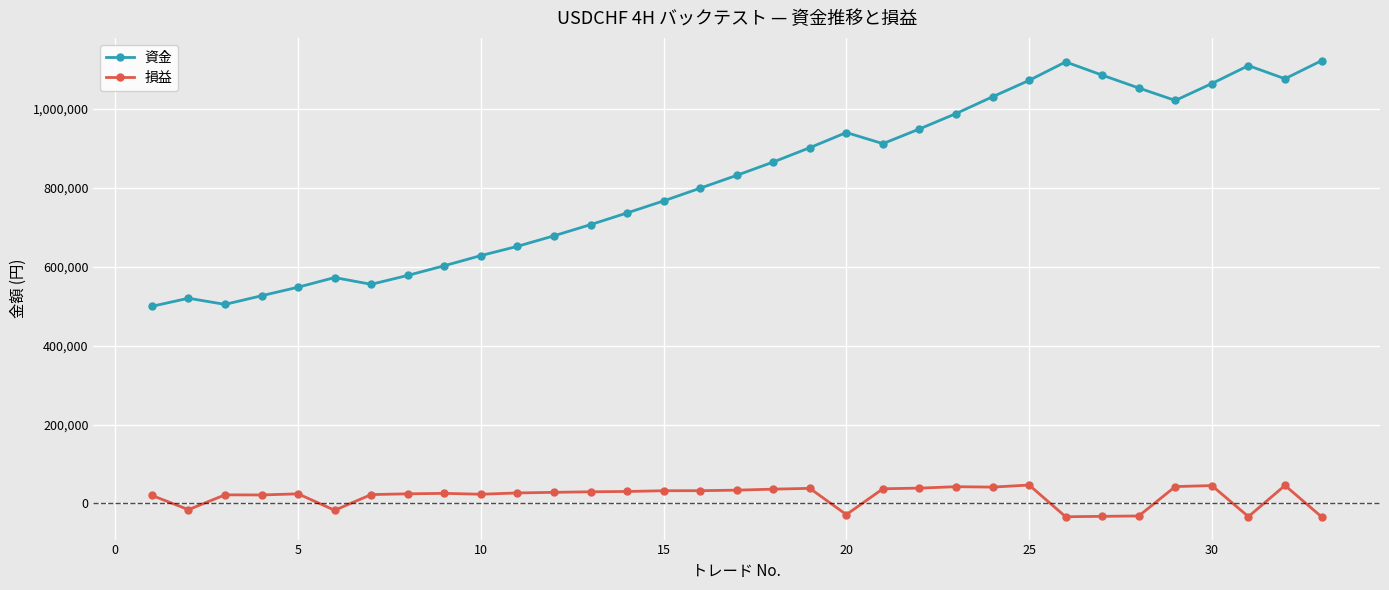

True or false: 資金 and 損益 intersect in this chart.

False